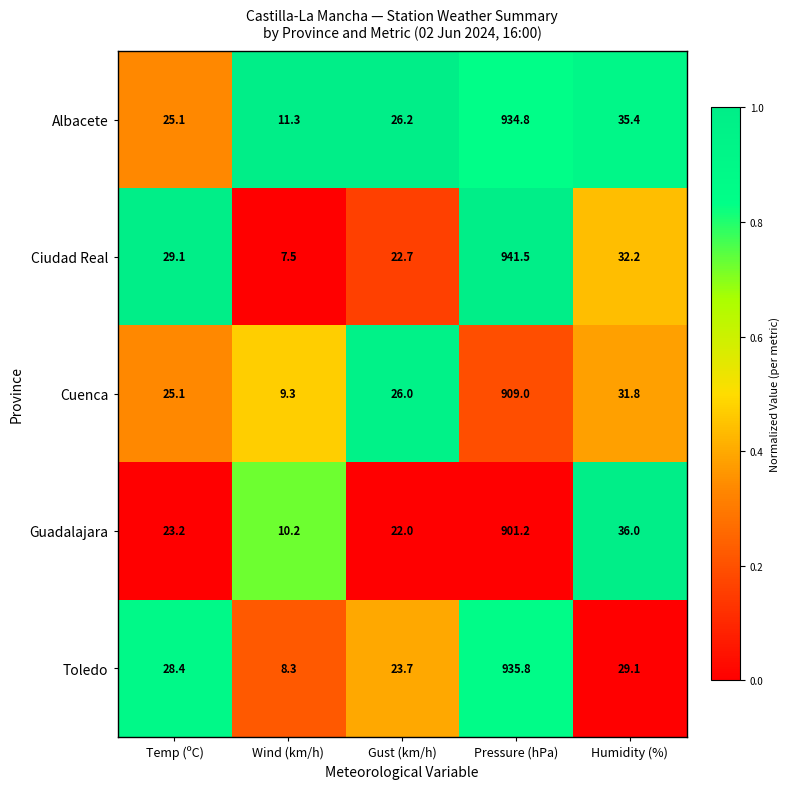

What is the difference between the maximum and minimum values in the Guadalajara series?

891.0